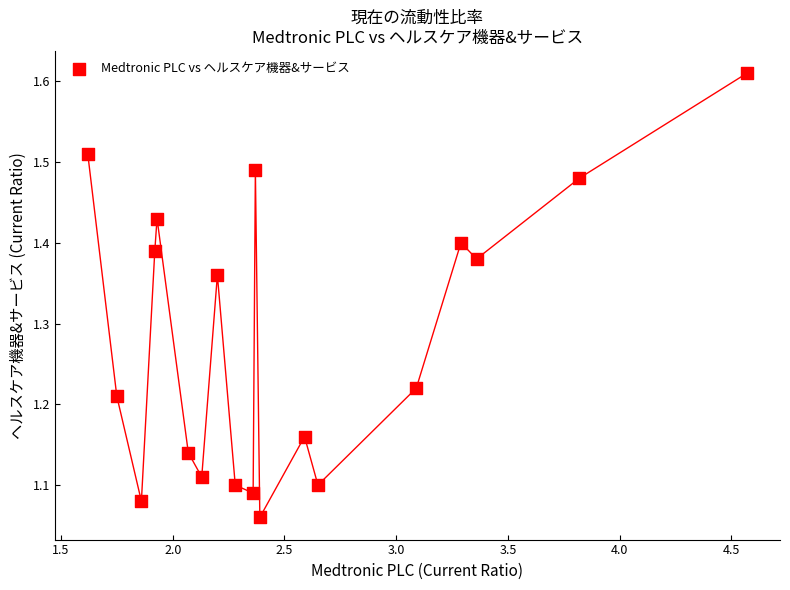

What is the range of X values (max minus min)?

3.0